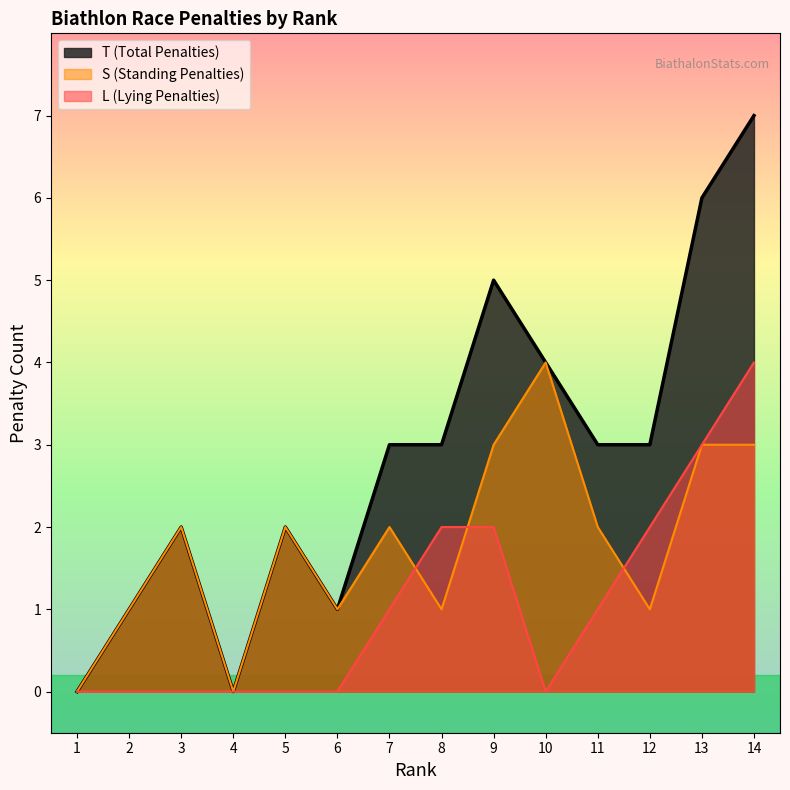

What is the total value across all series at 9?

10